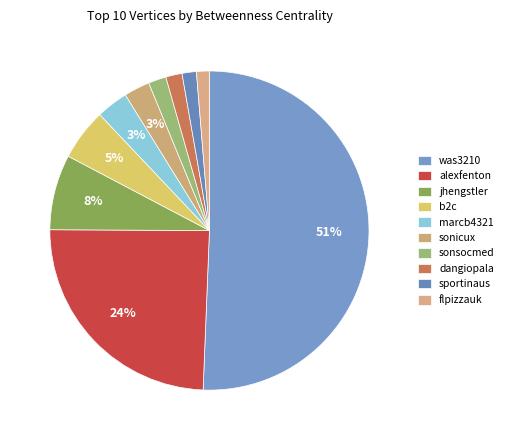

How much of the chart is everything except sportinaus?

98.6%